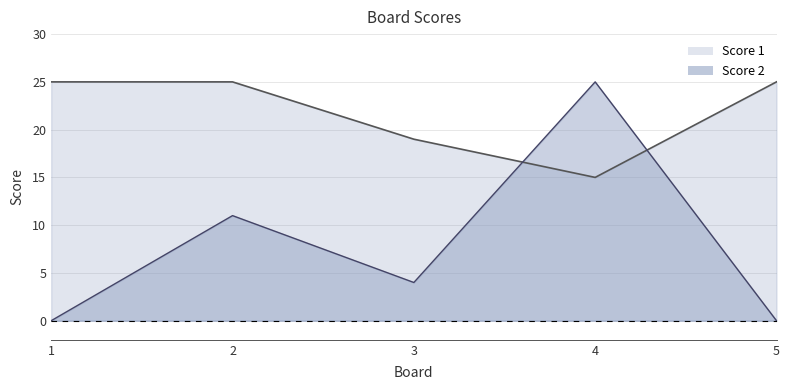

Which series has the widest spread of values?

Score 2